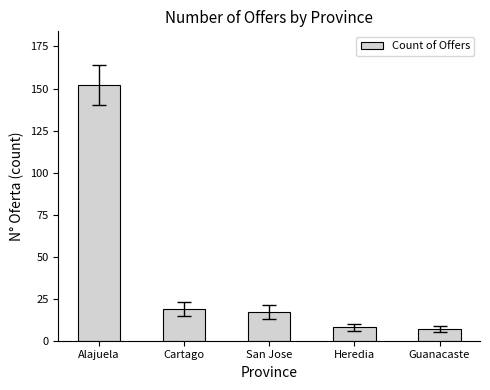

What is the difference between the maximum and second lowest values?

144